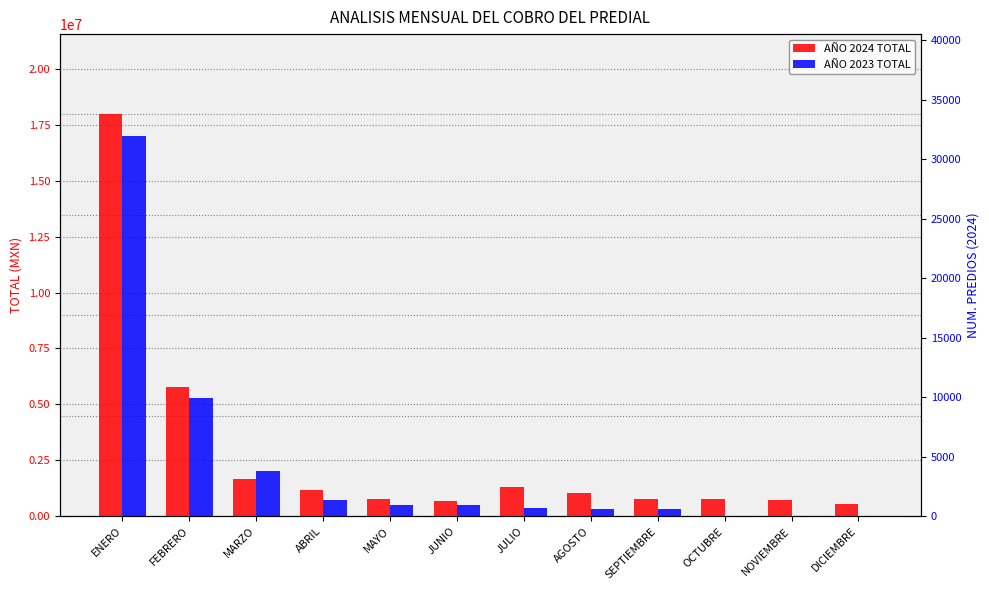

How many groups of bars are there?

12